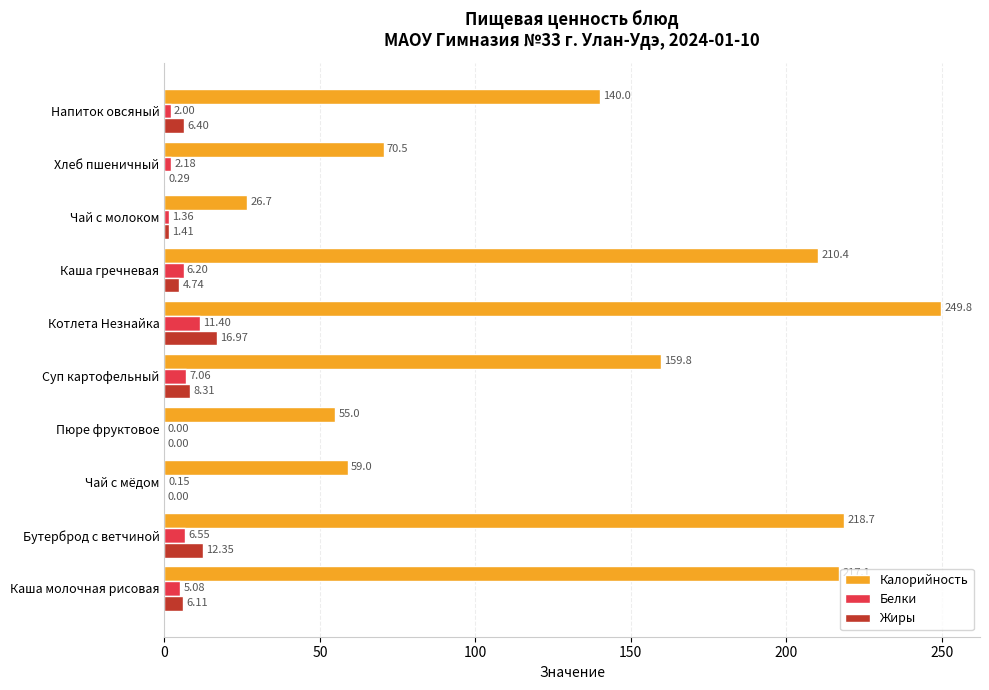

Between Бутерброд с ветчиной and Чай с молоком, which series saw the biggest shift?

Калорийность